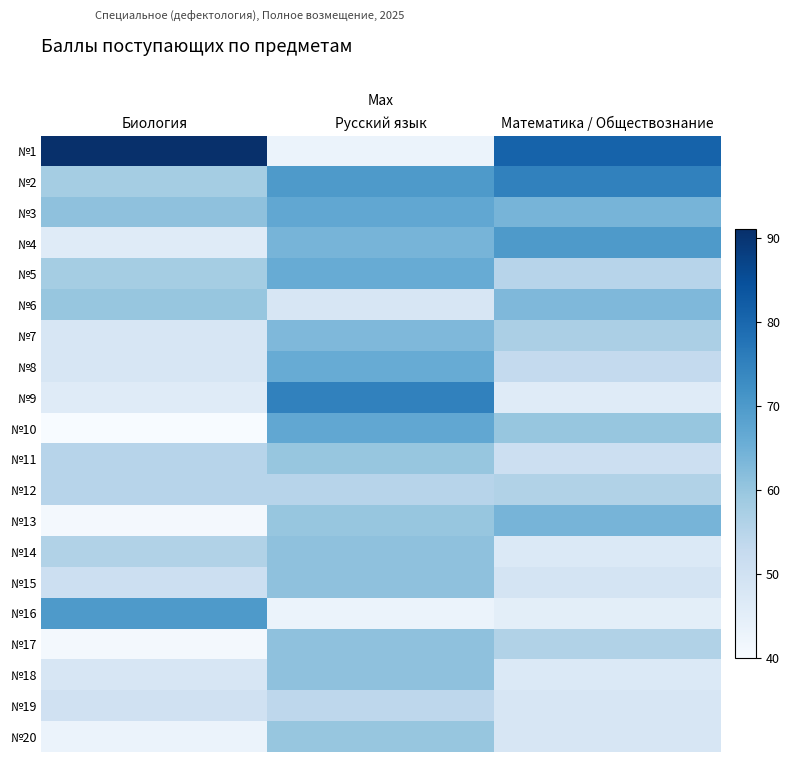

Which series changed the most between Биология and Русский язык?

№1